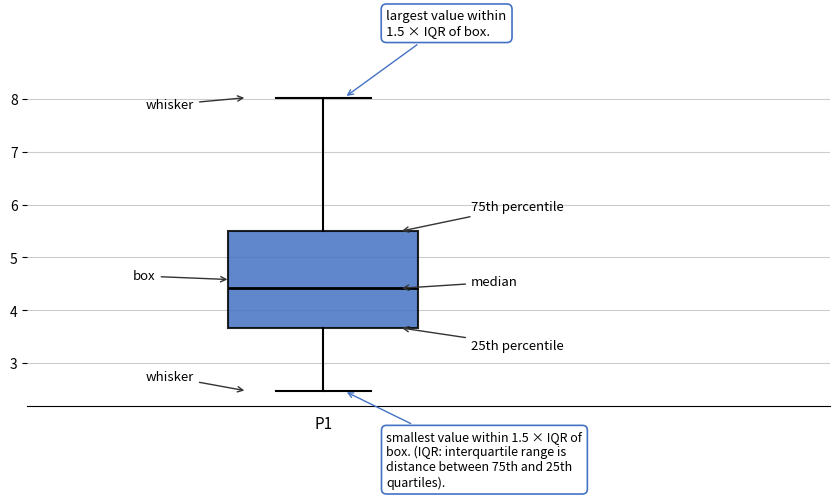

Read this box plot against the y-axis: the position of the median line, the range covered by the box, and the ends of both whiskers. The values are not printed on the chart, so give them approximately, as read against the axis.

median 4.4, box 3.7 to 5.5, whiskers 2.5 to 8.0